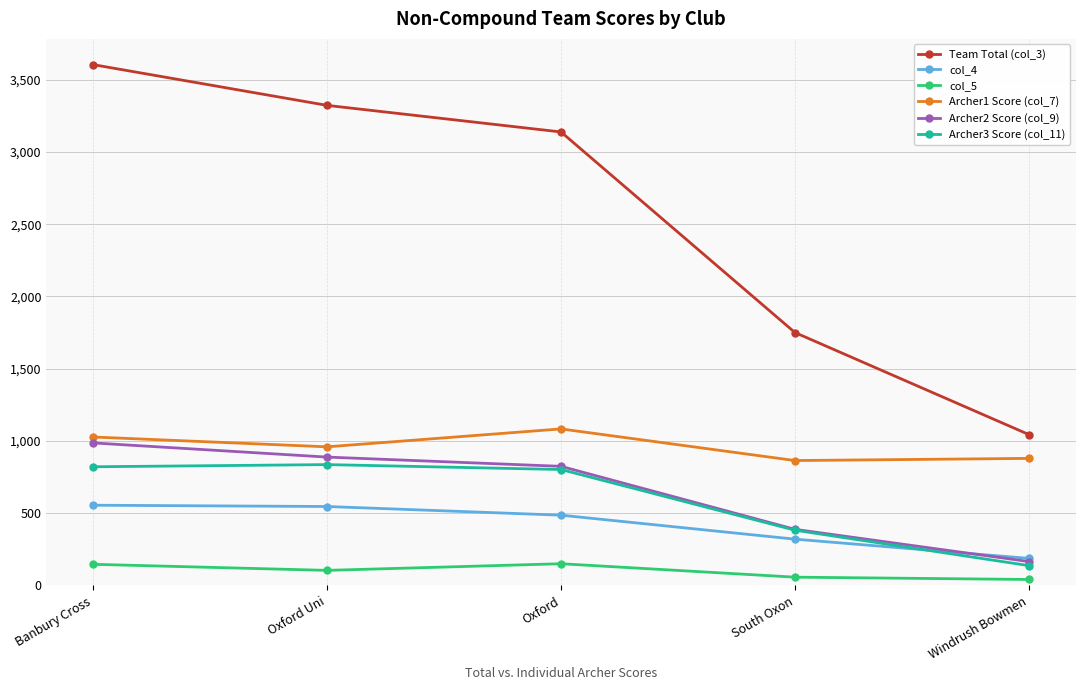

The value of Archer2 Score (col_9) at South Oxon is 388. True or false?

True